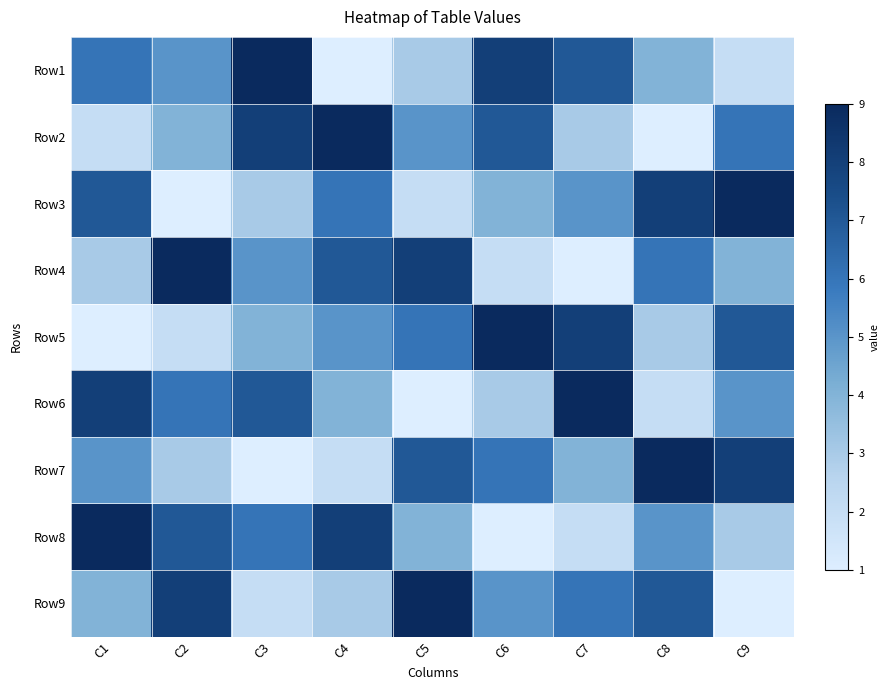

List the series in order of their peak value, highest first.

Row1, Row2, Row3, Row4, Row5, Row6, Row7, Row8, Row9